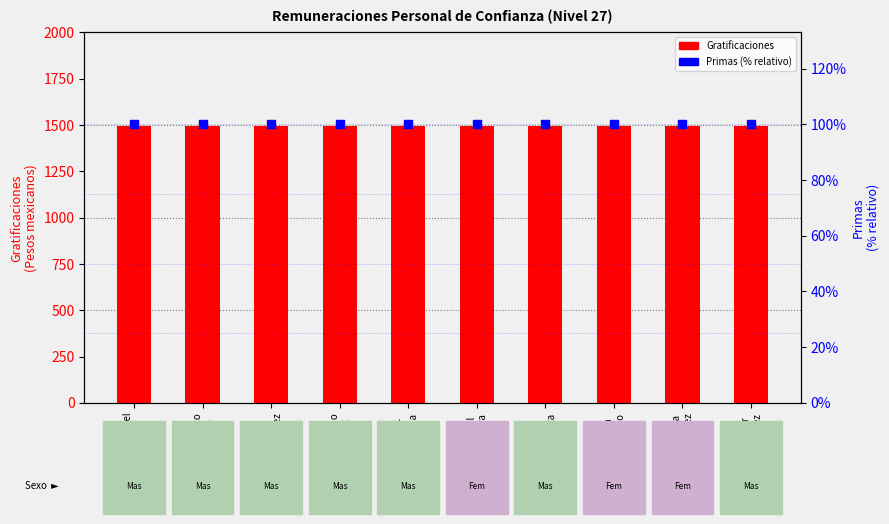

Which series has the widest spread of Y values?

Gratificaciones (mensual)